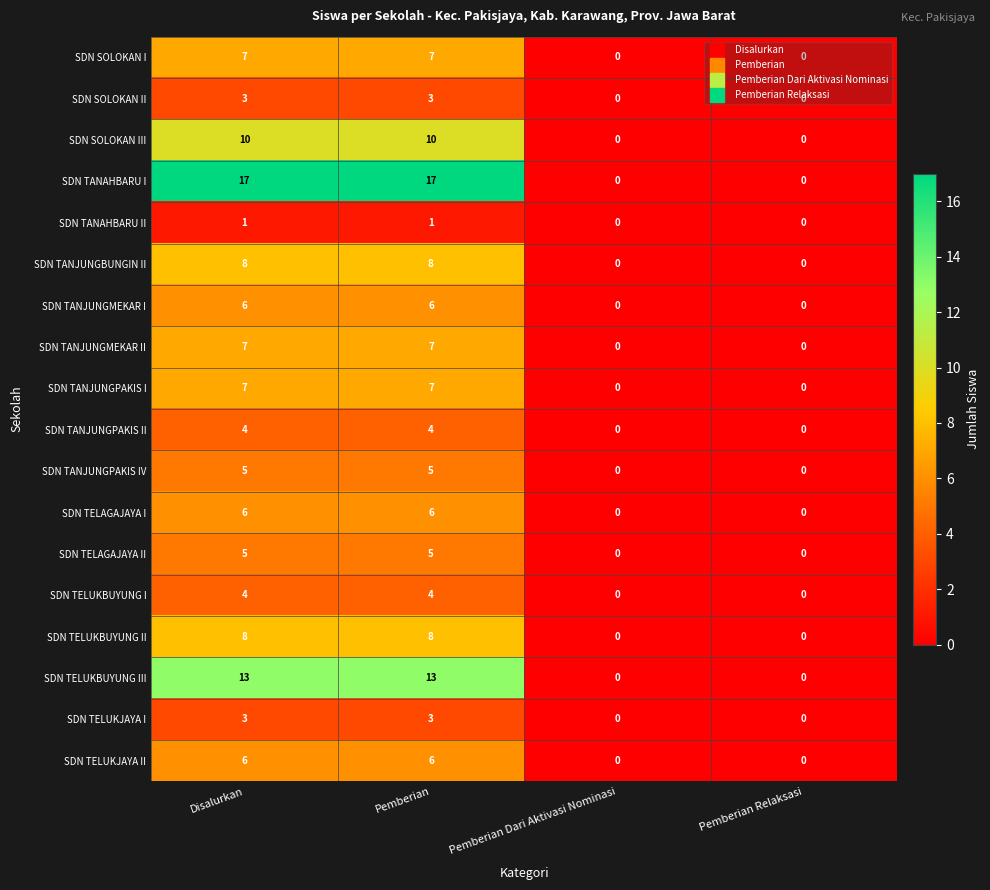

What is the difference between the maximum and minimum values in the SDN TANAHBARU I series?

17